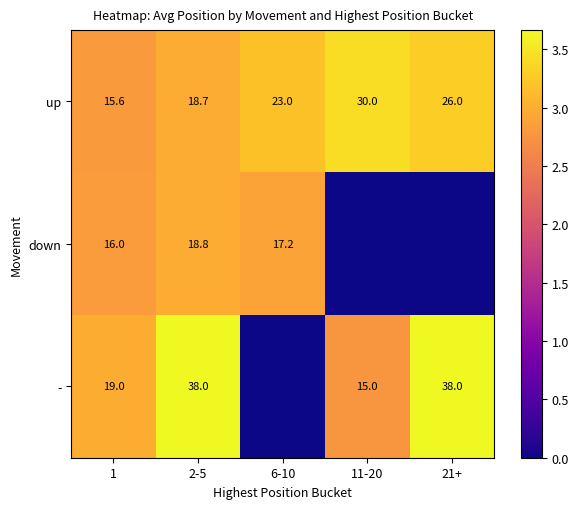

The - series shows 3.7 at 11-20. True or false?

False